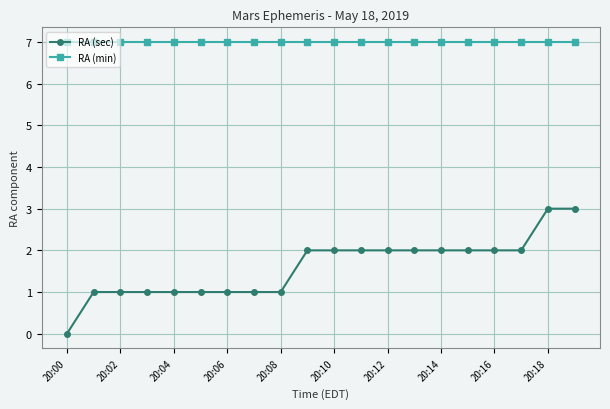

Rank the series by their maximum value, from highest to lowest.

RA (min), RA (sec)